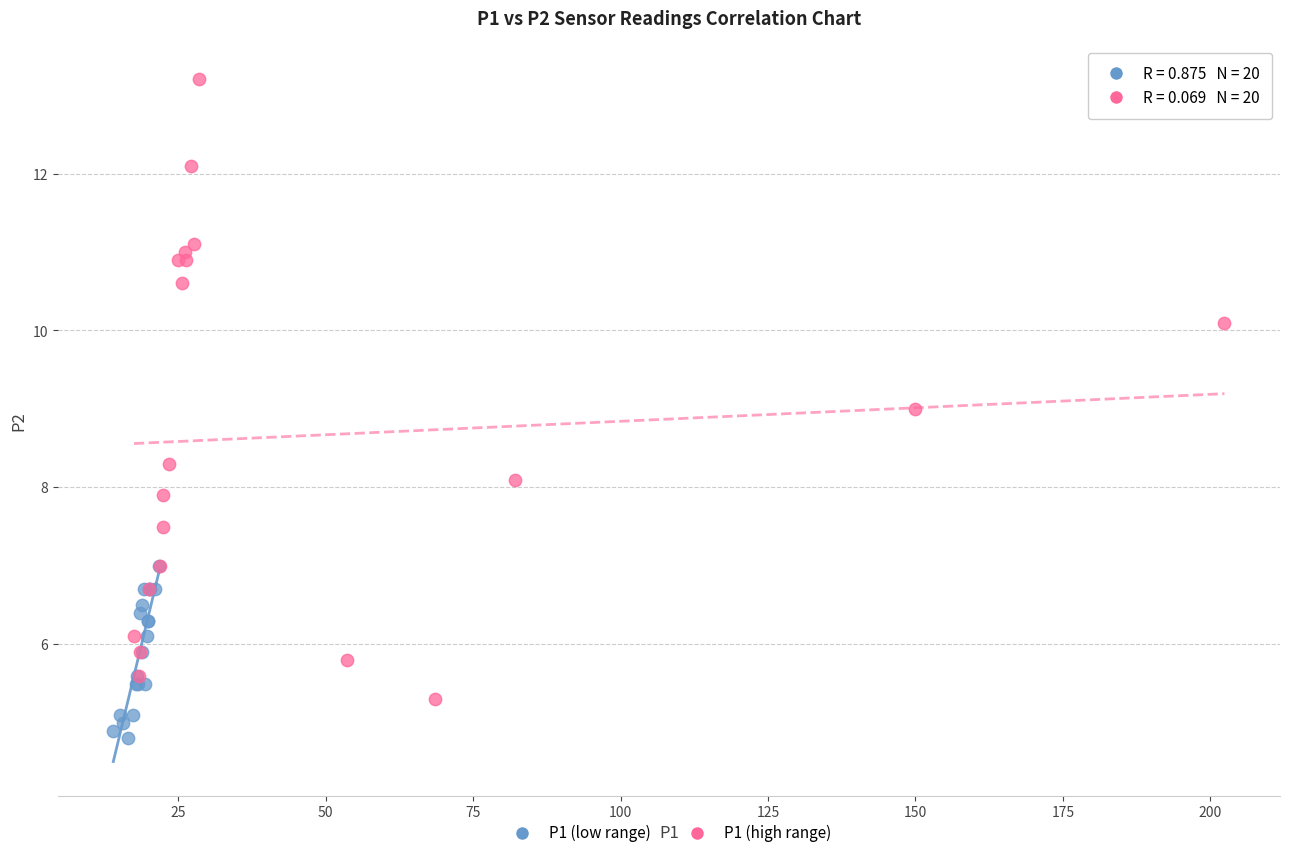

Which series has the widest spread of Y values?

P1 (high range)